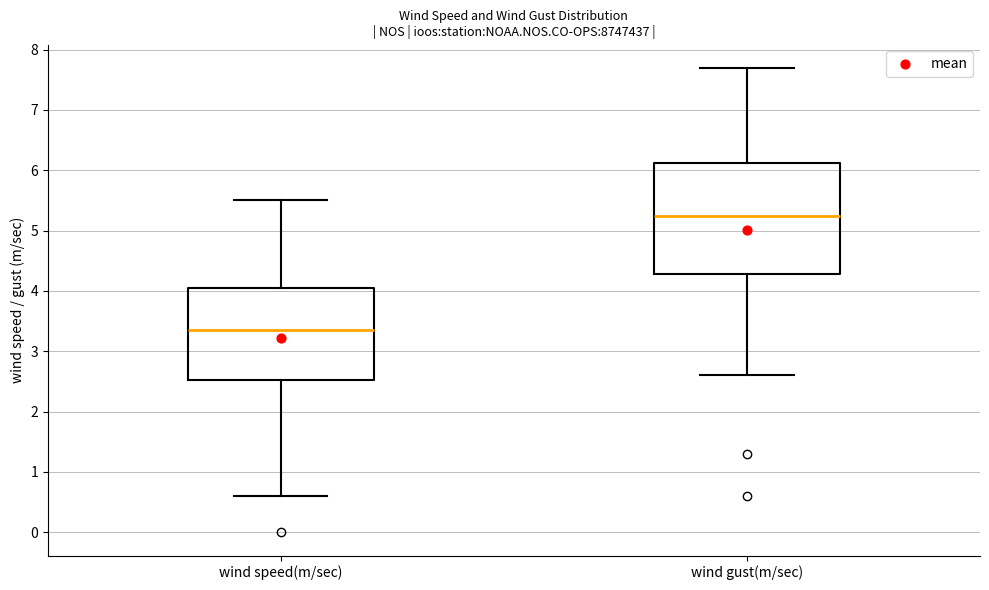

Where does the median line of the box for wind speed(m/sec) sit on the y-axis? The values are not printed on the chart, so give them approximately, as read against the axis.

3.4